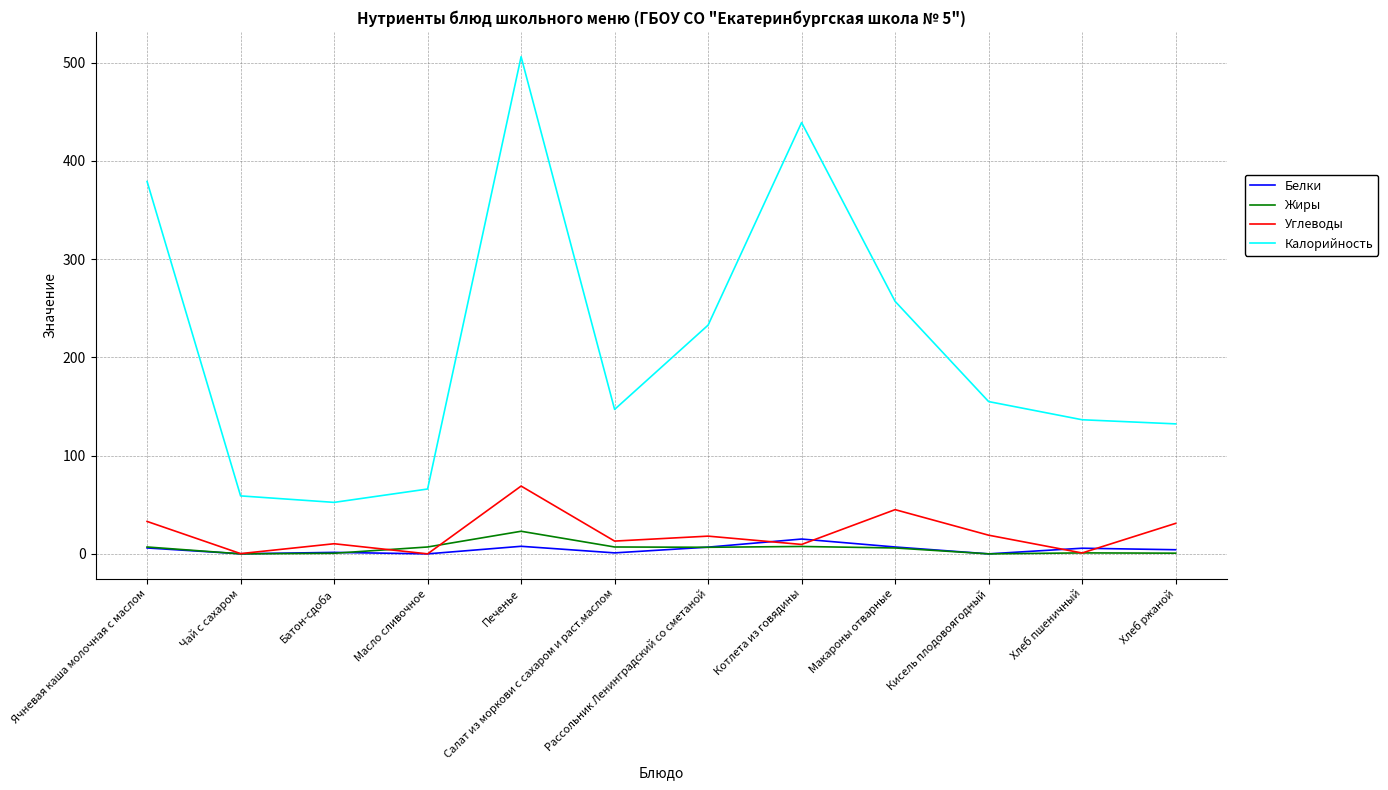

Which category has the highest value across all series?

Печенье